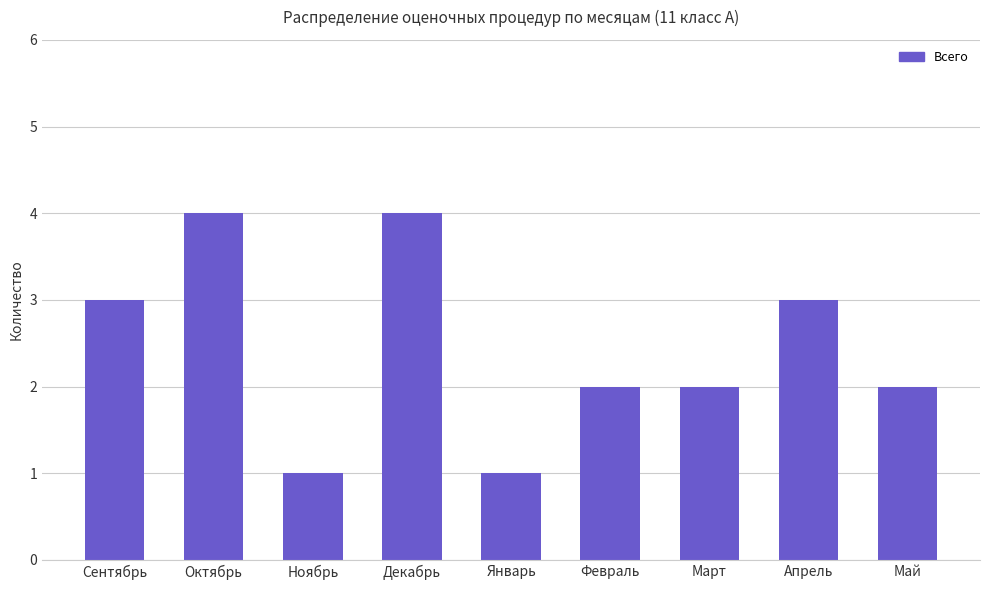

What is the label of the 7th bar from the right?

Ноябрь